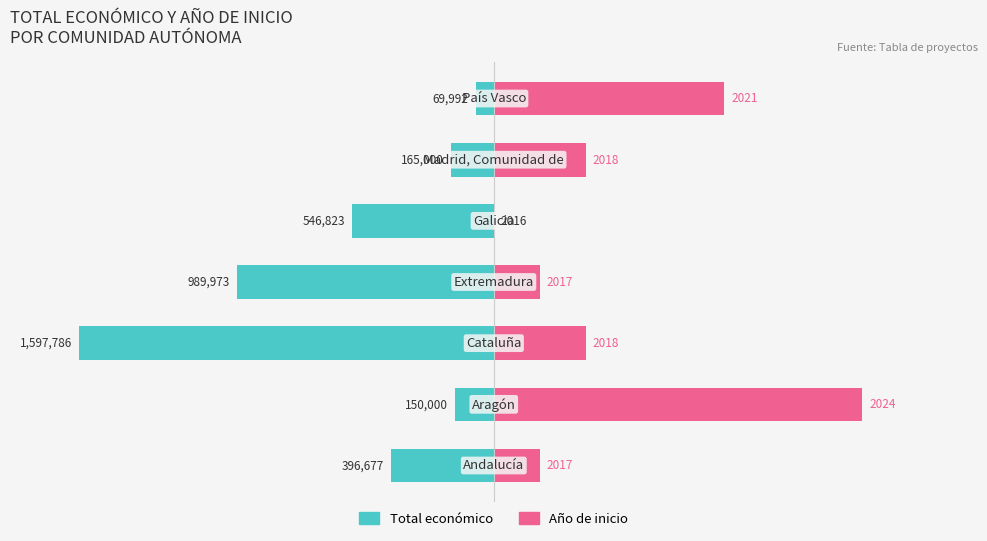

Does the chart contain stacked bars?

No